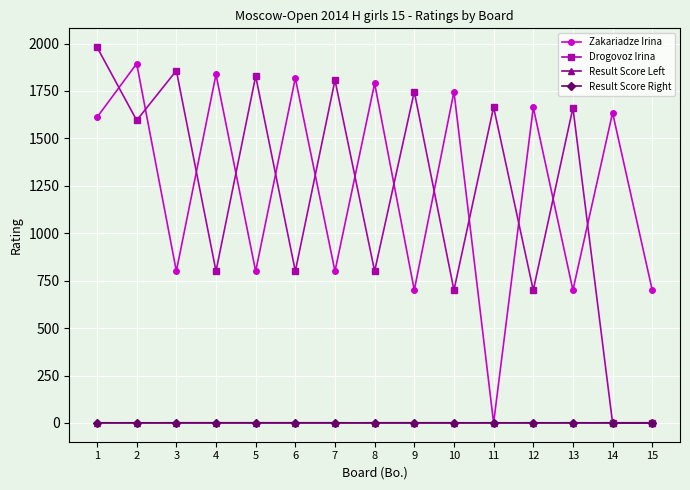

Which series changed the most between 2 and 4?

Drogovoz Irina